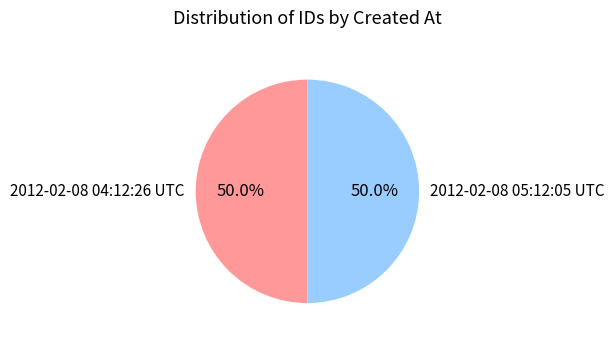

What is the ratio of the value at 2012-02-08 04:12:26 UTC to the value at 2012-02-08 05:12:05 UTC?

1.0